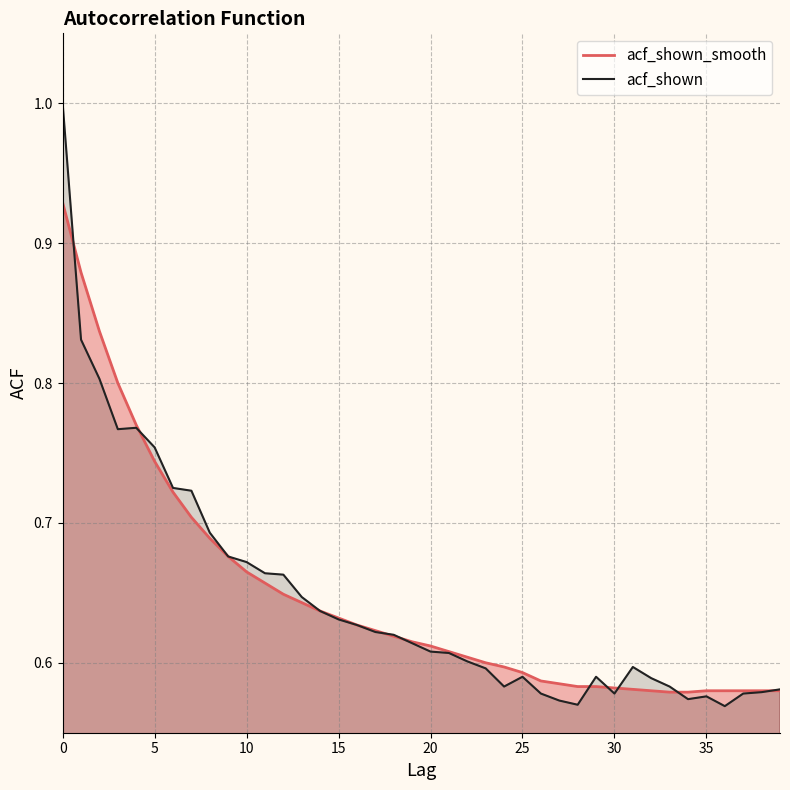

True or false: acf_shown has a value of 0.8 at 5.

True